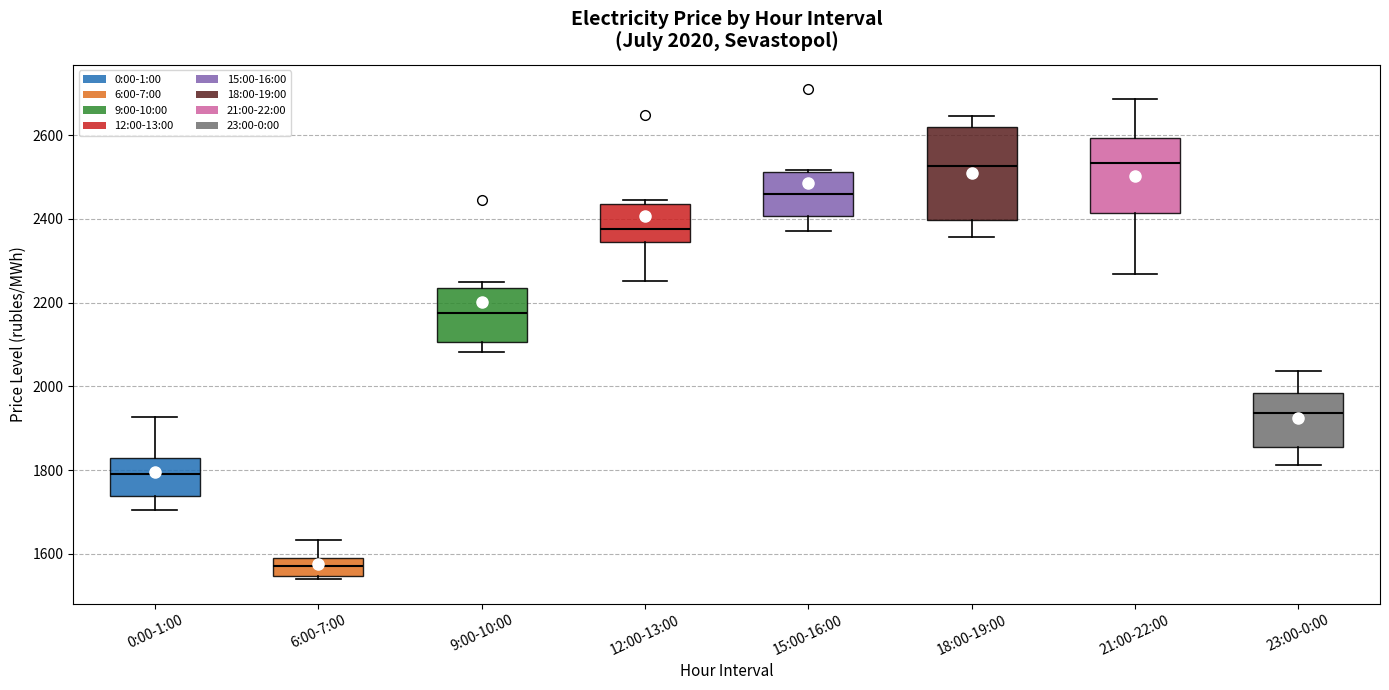

Comparing the boxes themselves (not the whiskers), which one is the tallest?

18:00-19:00